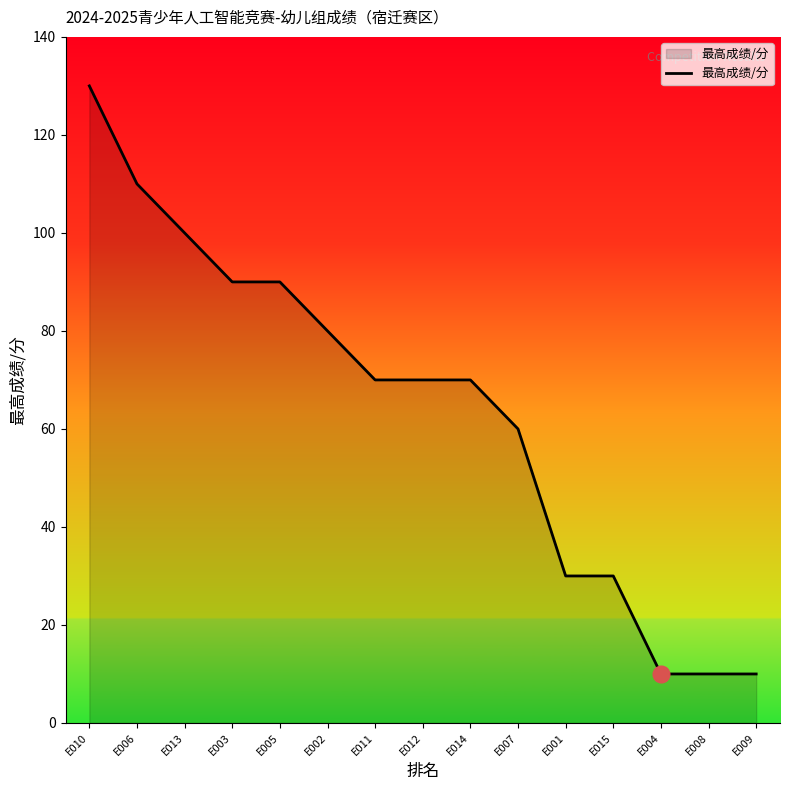

True or false: the data shows 28 at E005.

False